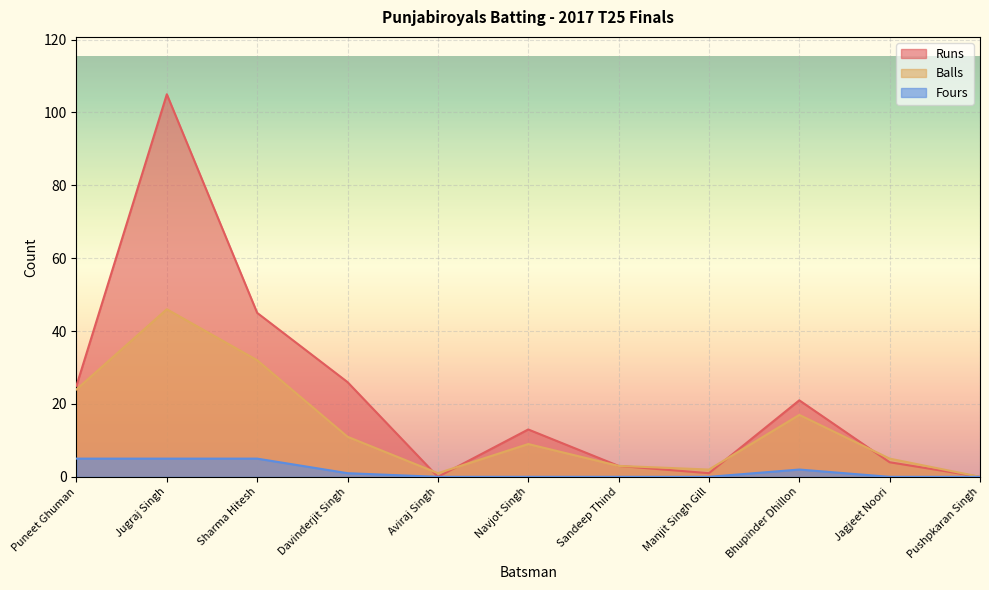

At Bhupinder Dhillon, list the series in order from smallest to largest.

Fours, Balls, Runs